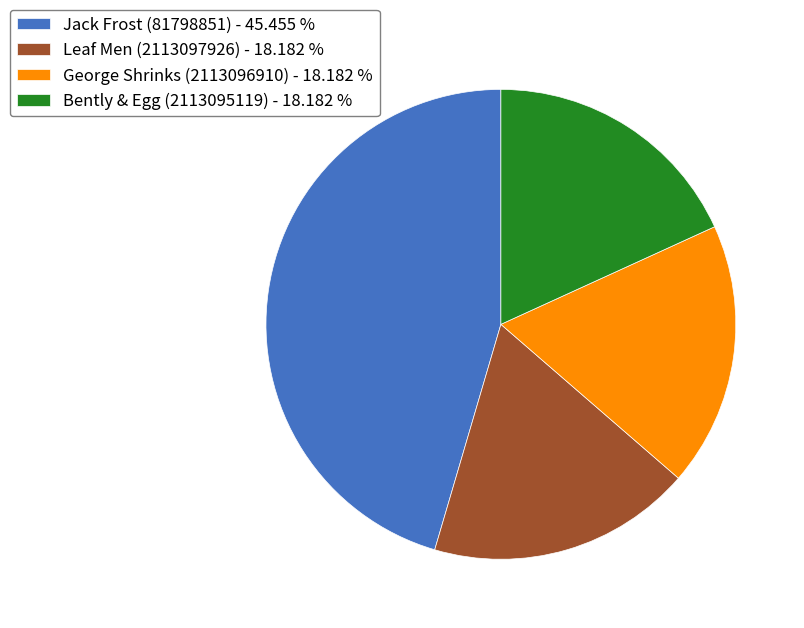

Is the sum of George Shrinks (2113096910) - 18.182 % and Bently & Egg (2113095119) - 18.182 % greater than half?

No